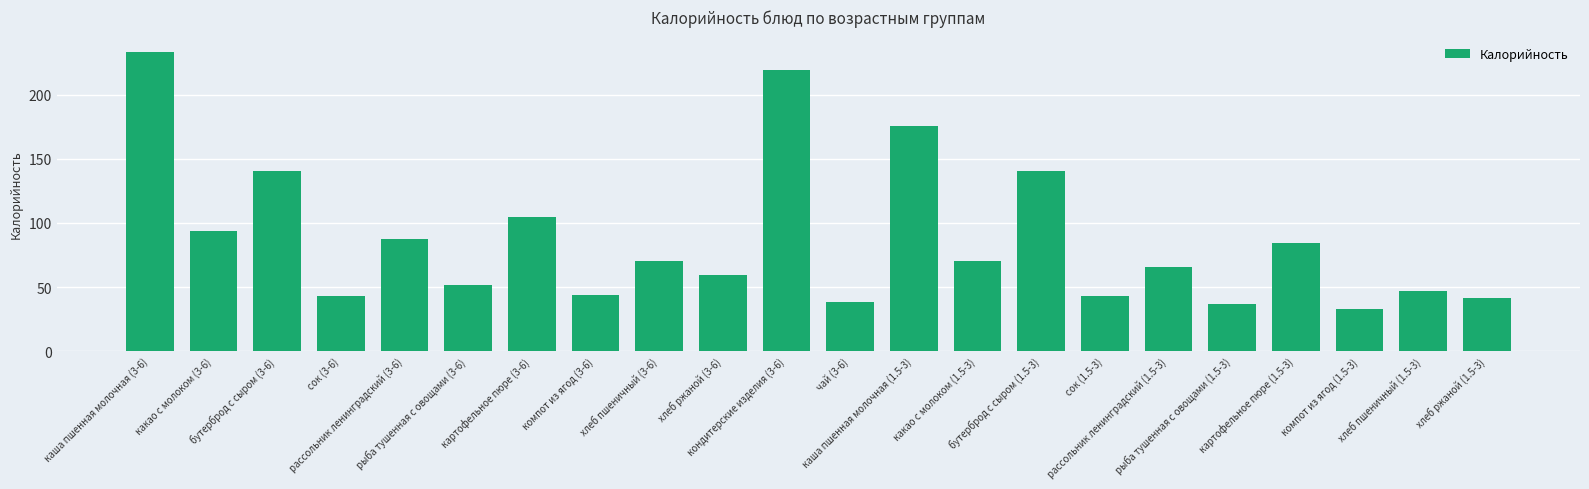

What is the greatest value displayed?

233.8